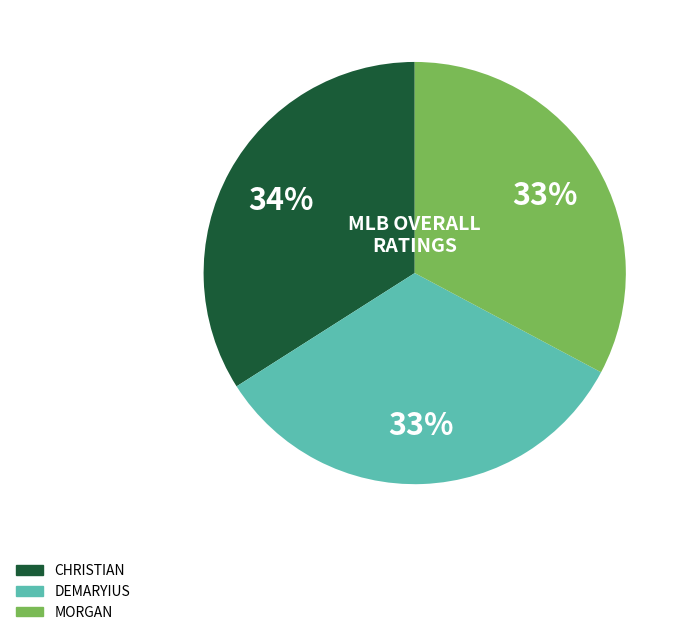

Is there any slice that represents more than half of the pie?

No